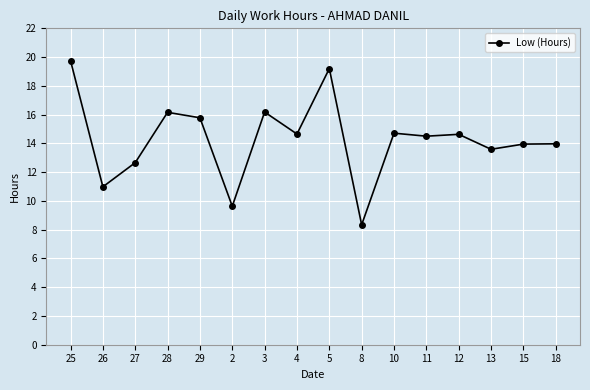

What is the greatest value displayed?

19.8